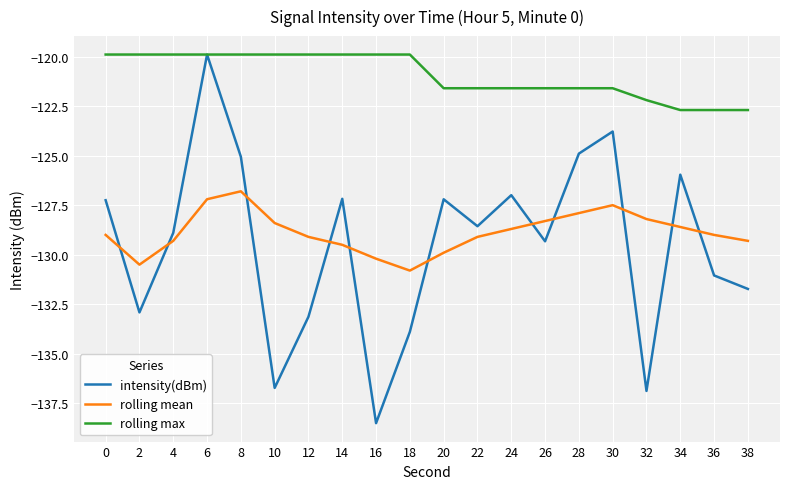

Is this an area chart (filled region under the line)?

No